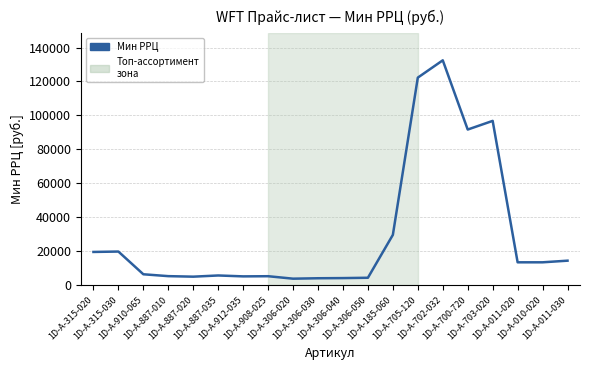

What is the difference between the maximum and minimum values?

128552